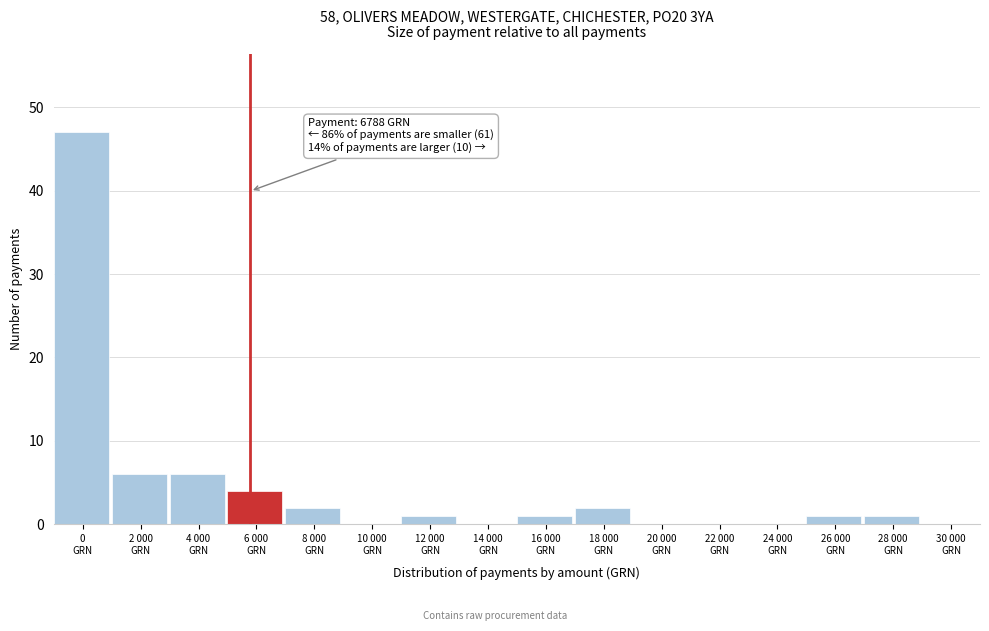

What is the greatest value displayed?

47